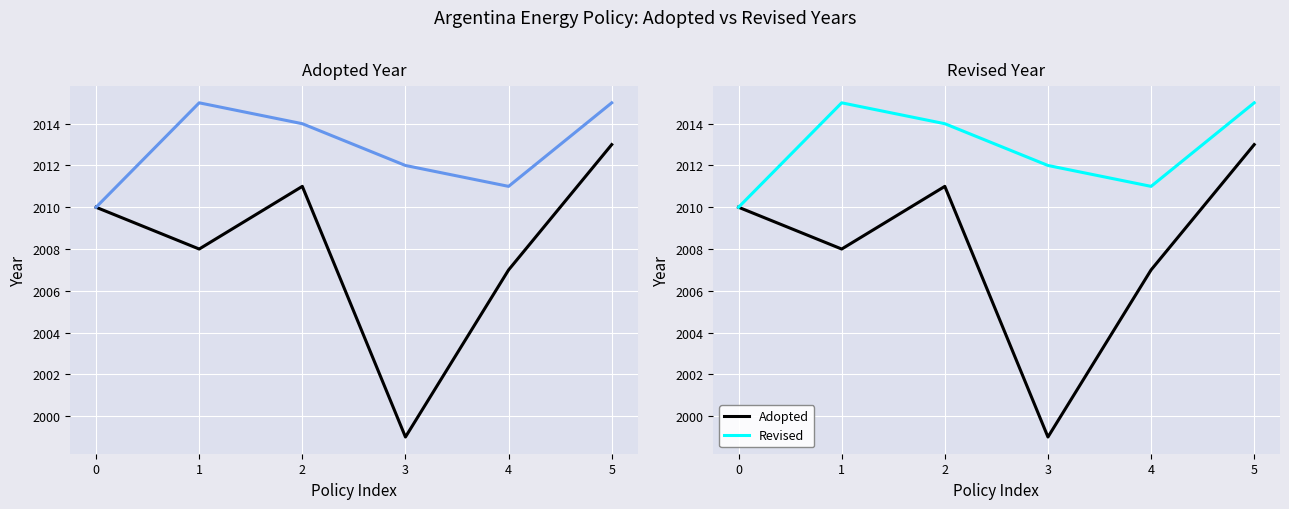

What is the value of the Adopted point at the 4th from the left?

1999